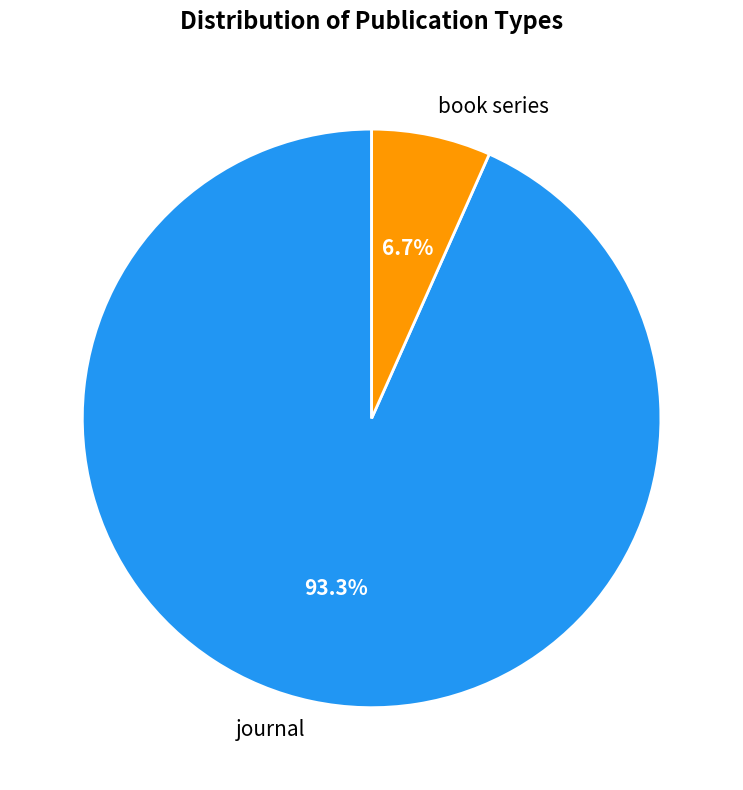

Does journal represent more than half of the total?

Yes